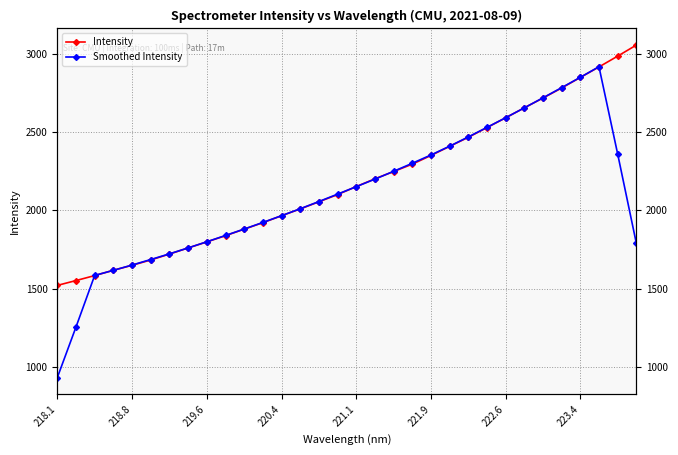

What are all the series names shown in the legend?

Intensity, Smoothed Intensity